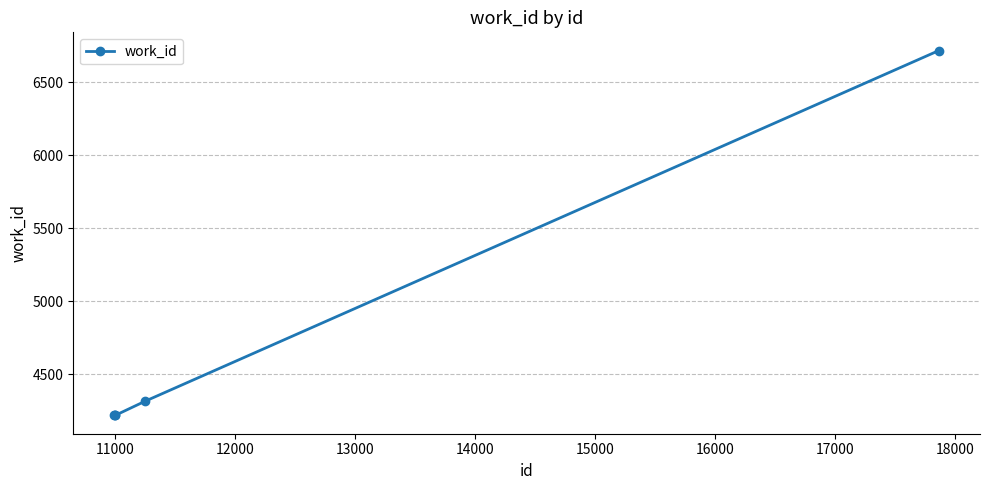

What is the greatest value displayed?

6717